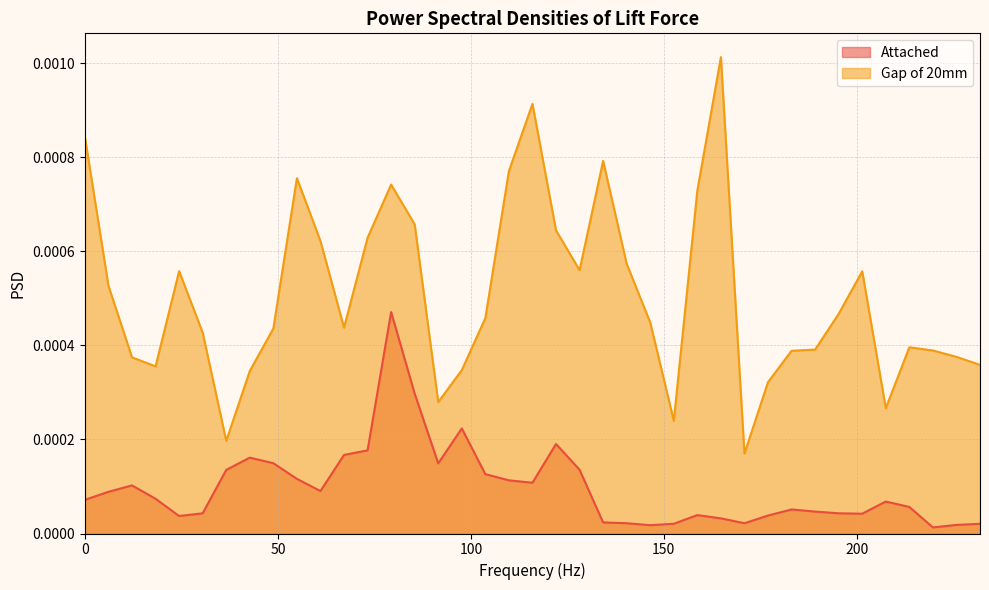

True or false: Attached has a value of 0.0 at 61.0277061241227.

True